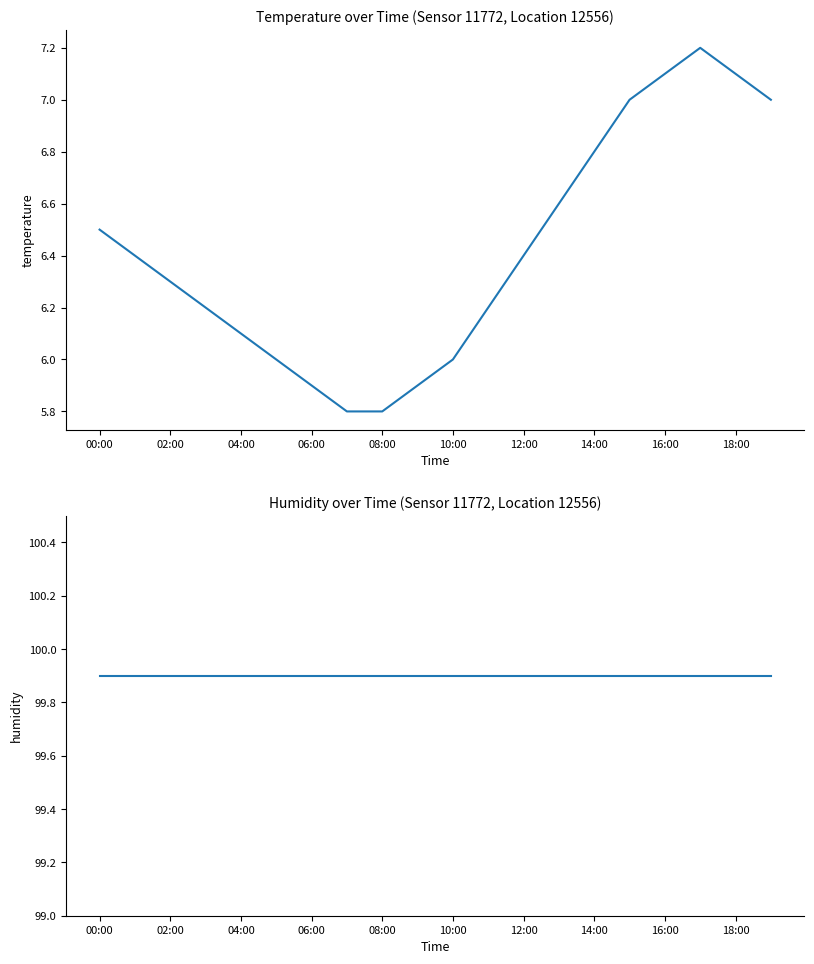

What is the total value across all series at 00:00?

106.4